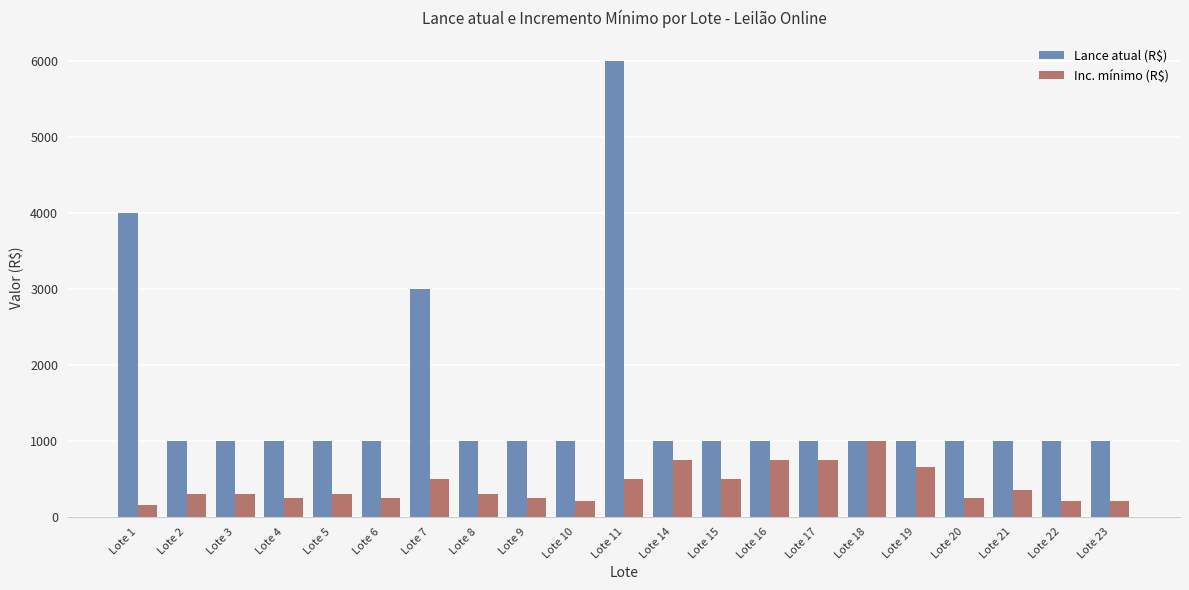

Reading left to right, extract all data points from this chart.

Lance atual (R$): 4000	1000	1000	1000	1000	1000	3000	1000	1000	1000	6000	1000	1000	1000	1000	1000	1000	1000	1000	1000	1000
Inc. mínimo (R$): 150	300	300	250	300	250	500	300	250	200	500	750	500	750	750	1000	650	250	350	200	200